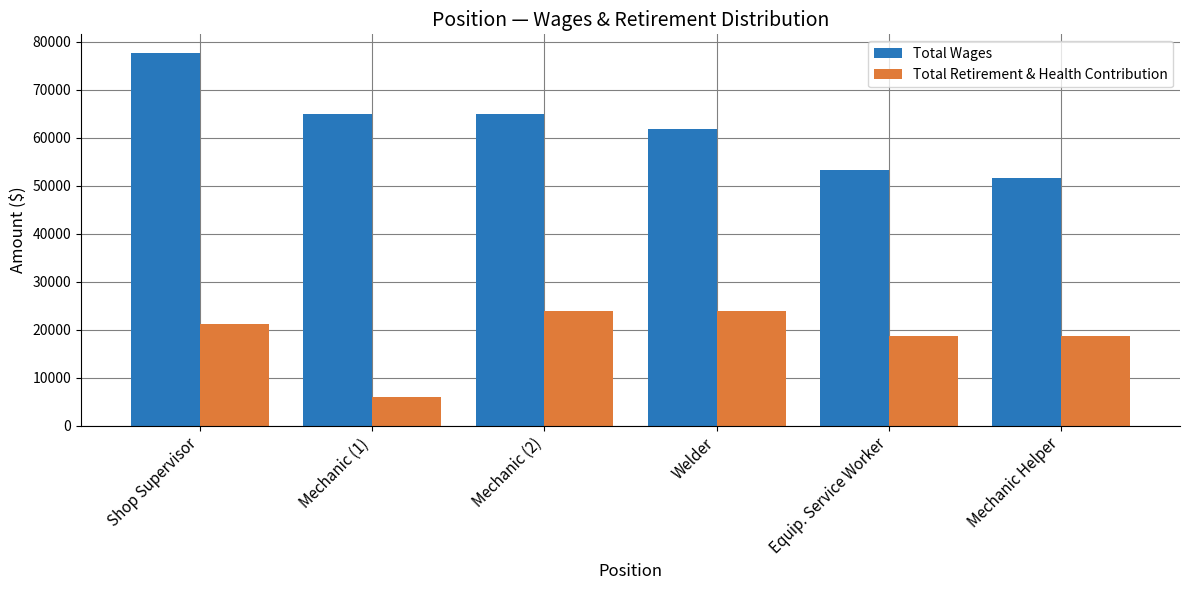

What is the sum of the Total Retirement & Health Contribution values at Mechanic (1) and Equip. Service Worker?

24757